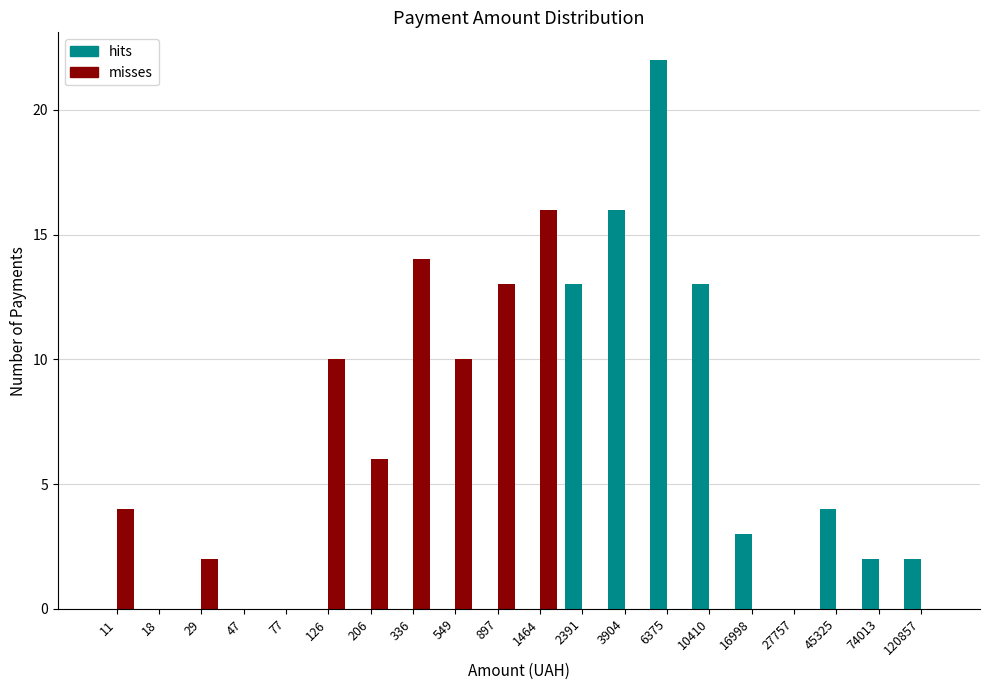

What is the highest value of the misses series?

16